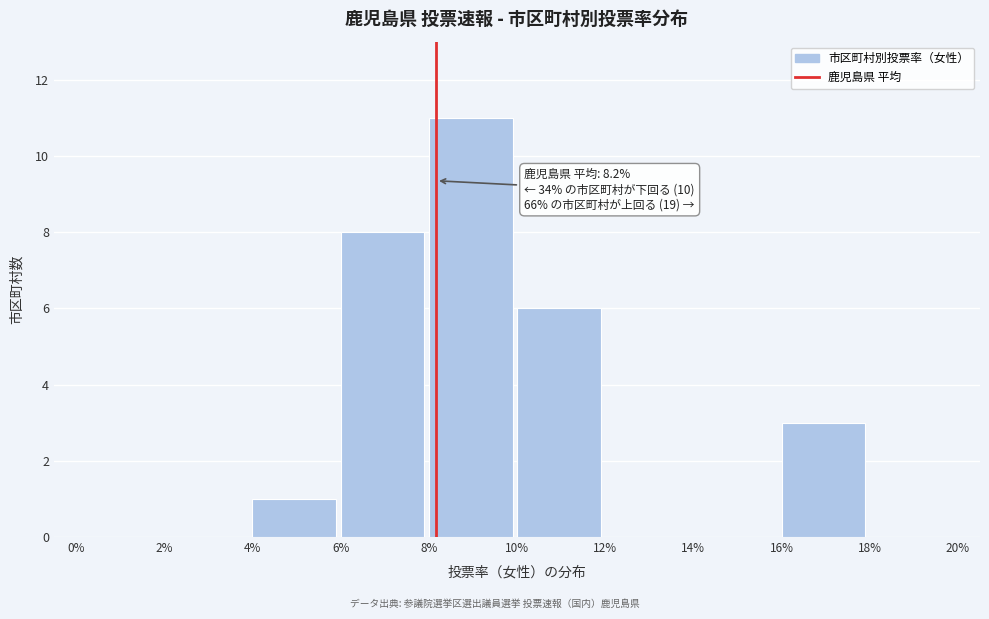

Which range on the x-axis has the tallest bar?

8% to 10%